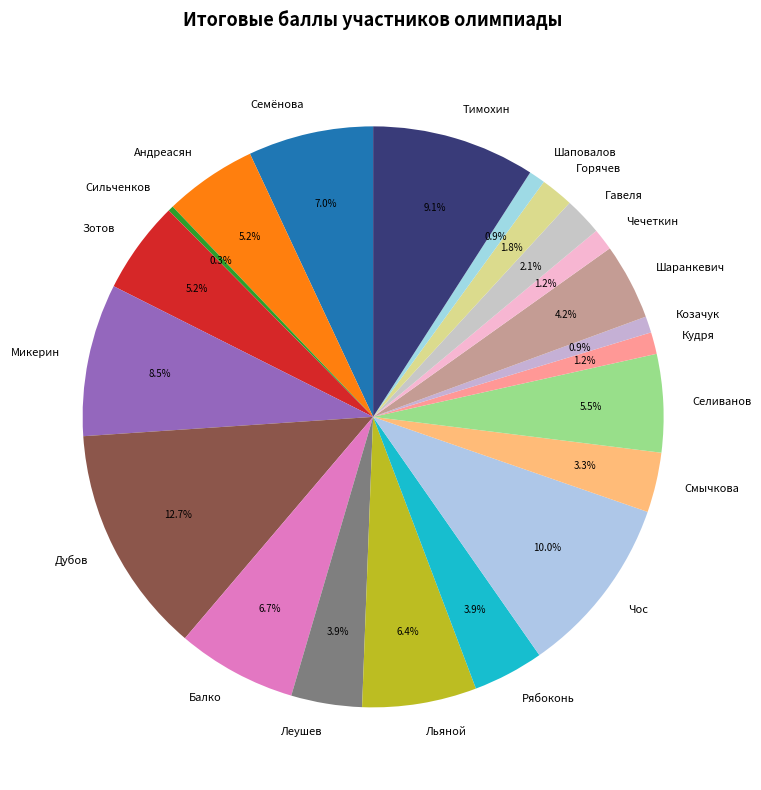

To the nearest percent, what is the difference between the largest and smallest slice percentages?

12%